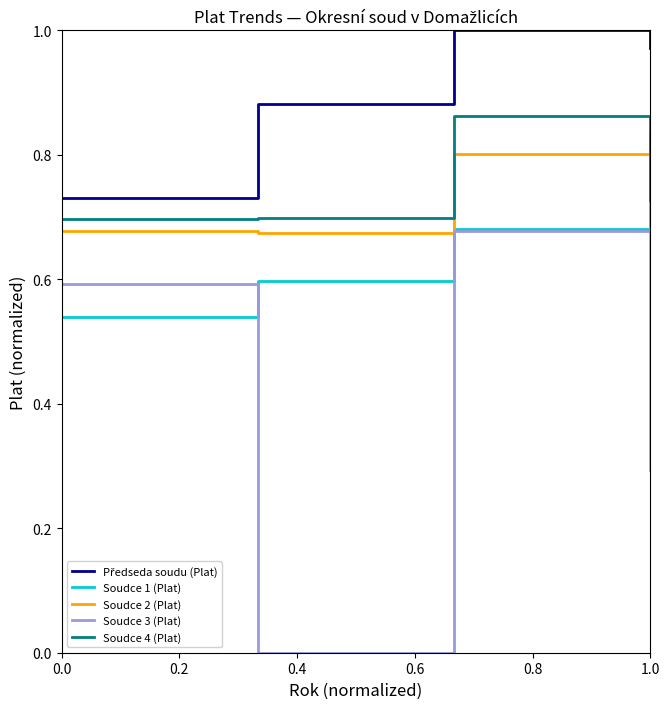

True or false: Soudce 3 (Plat) and Soudce 2 (Plat) cross at least once.

True